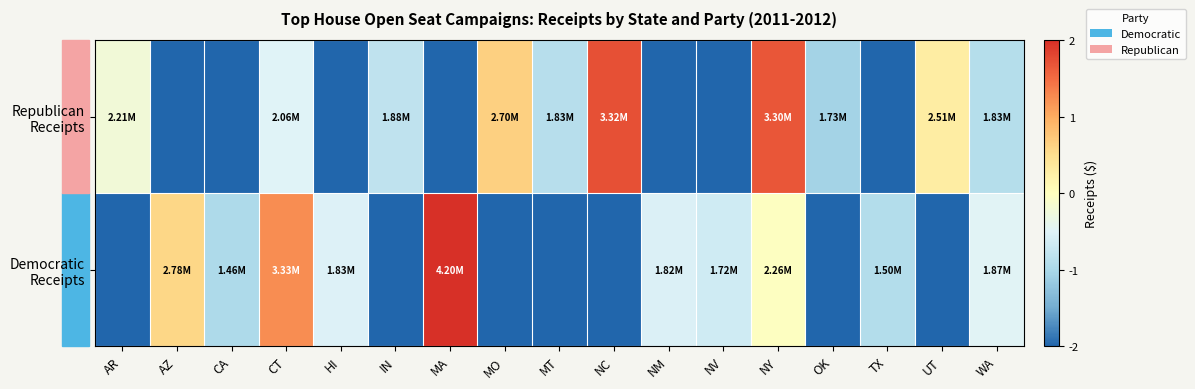

At which category is the sum across all series the highest?

NY